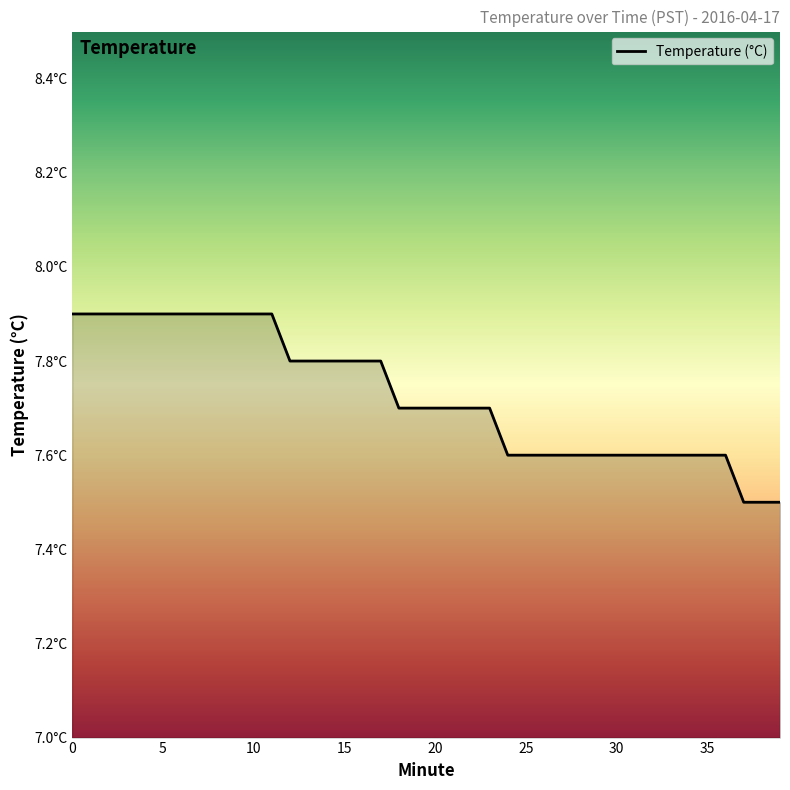

What is the difference between the second highest and minimum values?

0.4